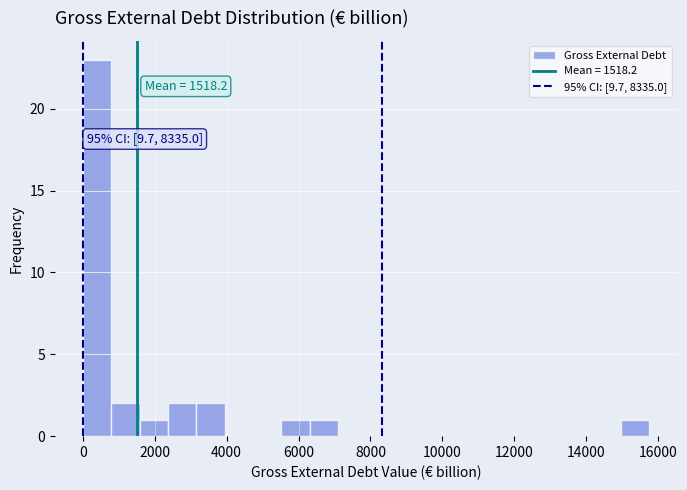

Read against the x-axis, roughly where is the centre of the tallest bar?

400